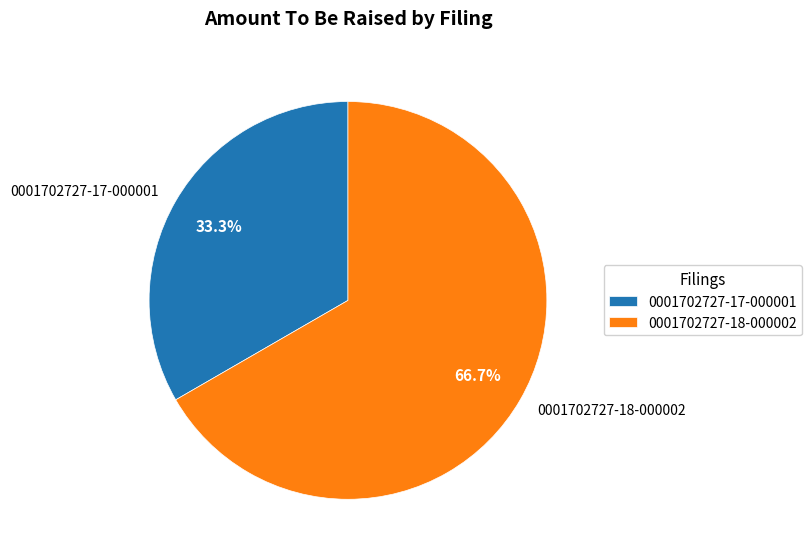

What percentage is NOT represented by 0001702727-17-000001?

66.7%